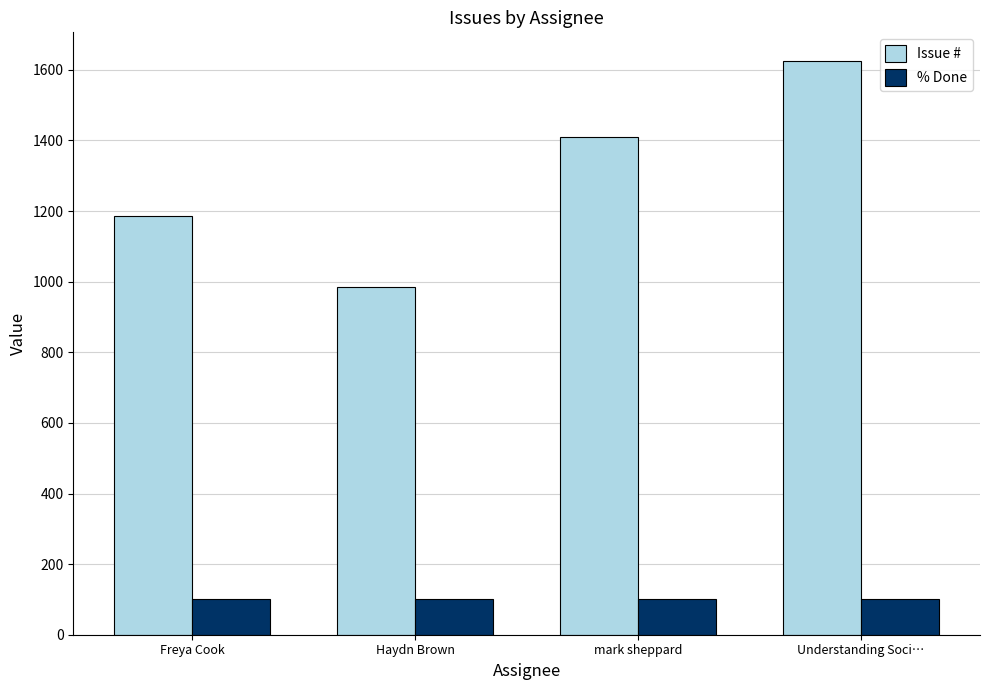

What position from the left is mark sheppard?

3